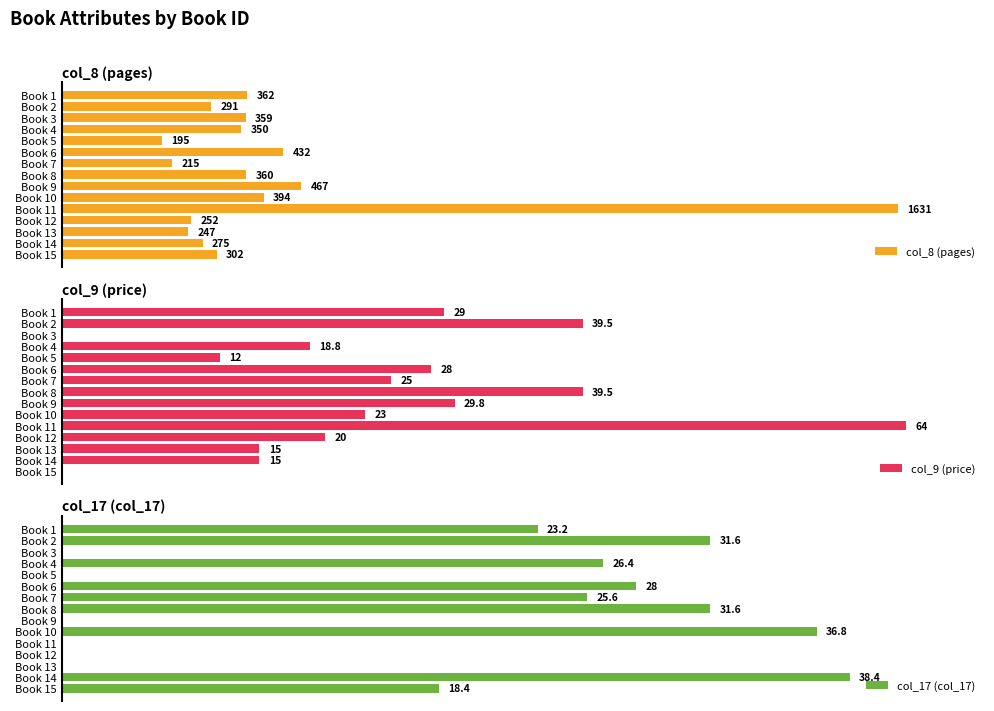

List the series in order of their peak value, lowest first.

col_17 (col_17), col_9 (price), col_8 (pages)